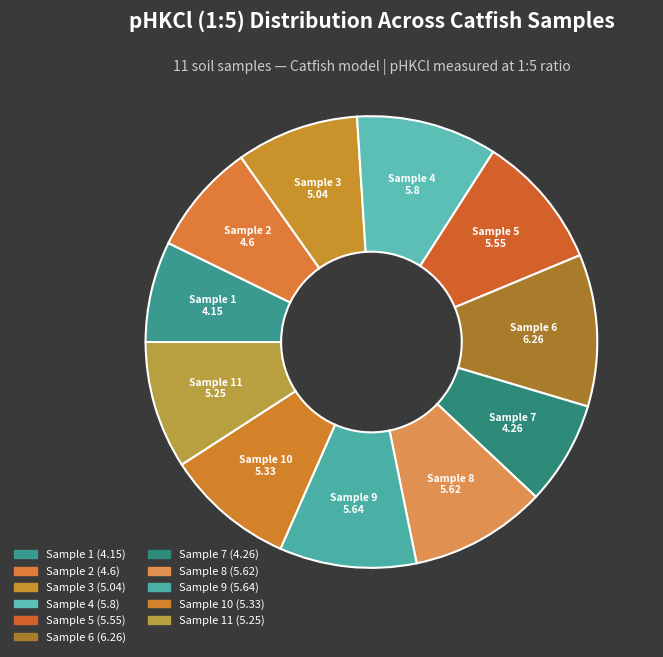

Is Sample 10 the majority of the pie?

No